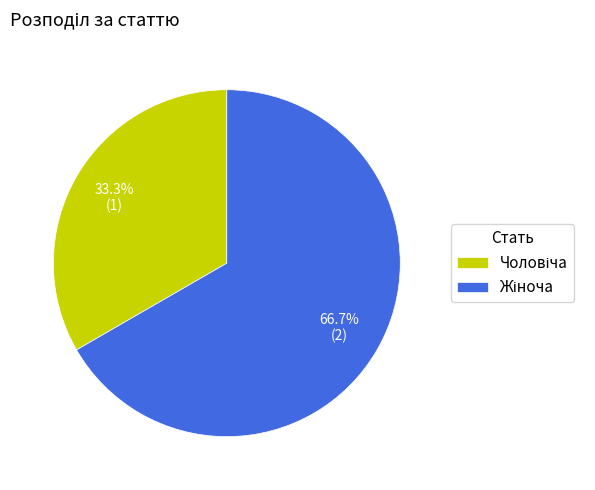

Is there a majority slice in this chart?

Yes